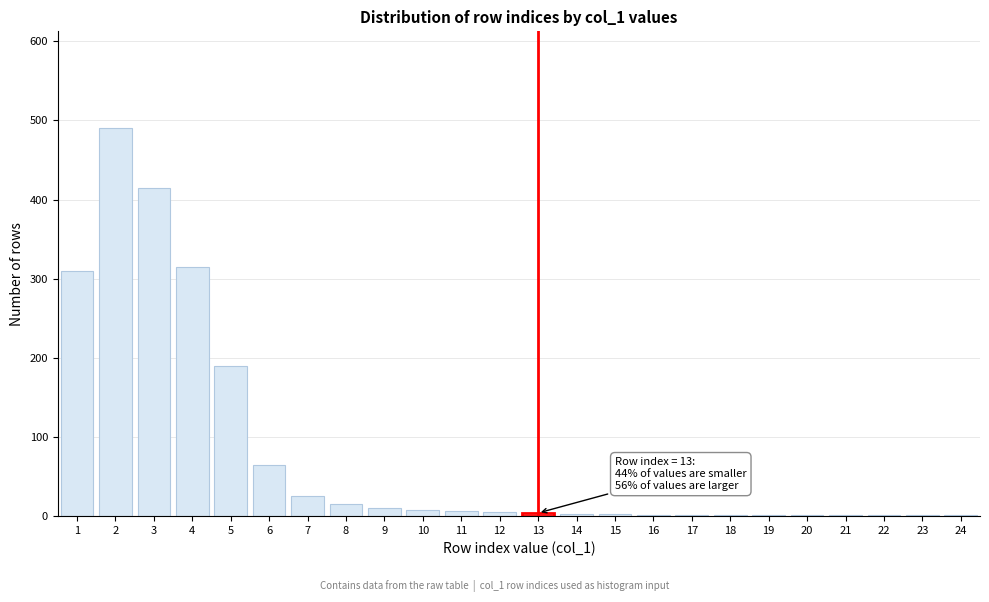

True or false: the data shows 3 at 15.

True